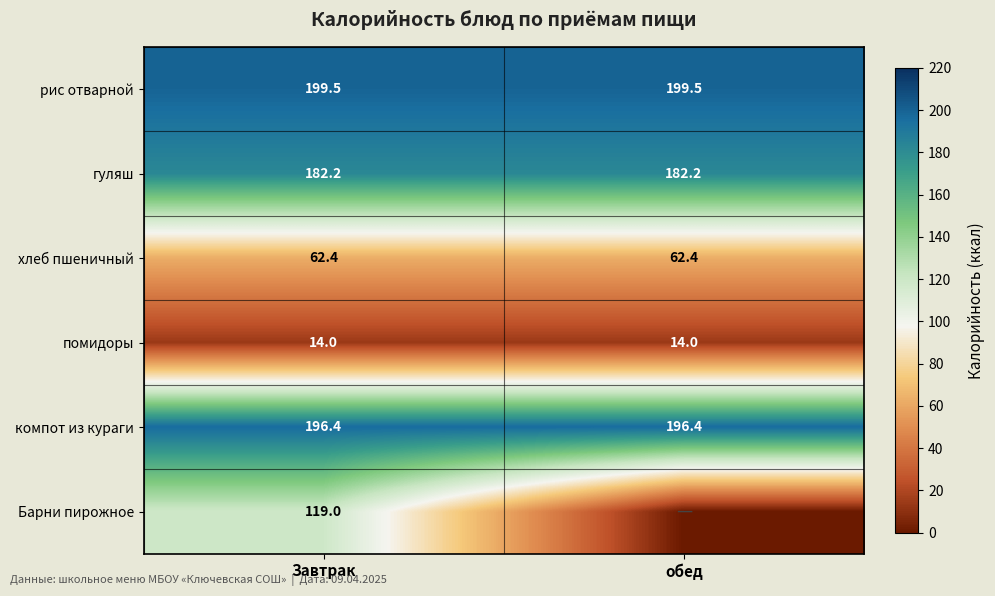

What is the sum of the помидоры values at Завтрак and обед?

28.0